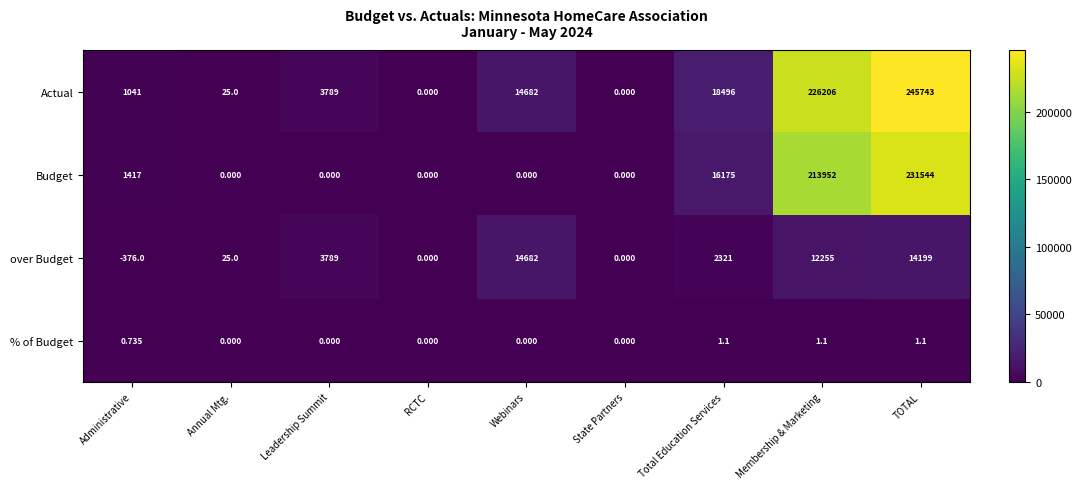

Rank the series at Membership & Marketing from lowest to highest value.

% of Budget, over Budget, Budget, Actual